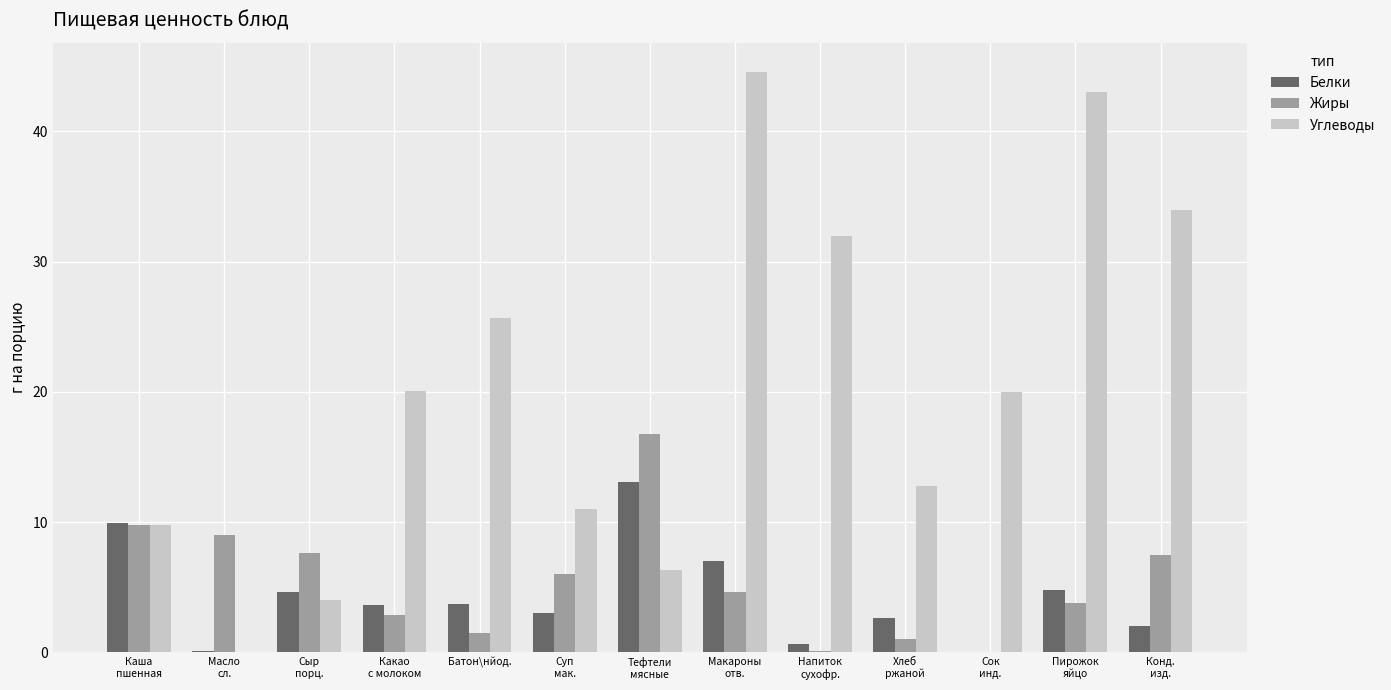

Which series has the largest range (max minus min)?

Углеводы